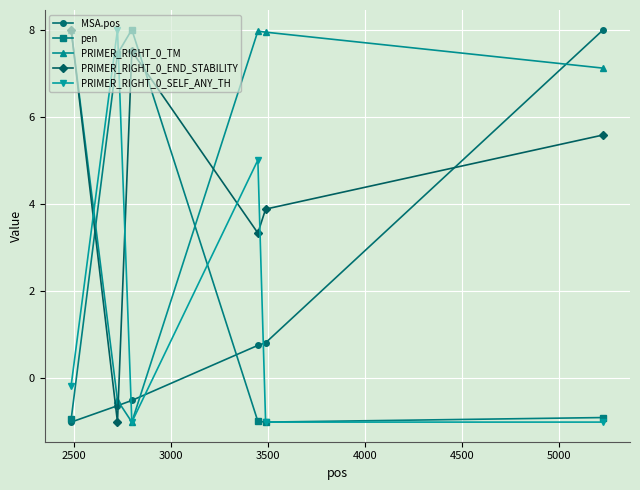

True or false: PRIMER_RIGHT_0_END_STABILITY and pen cross at least once.

True